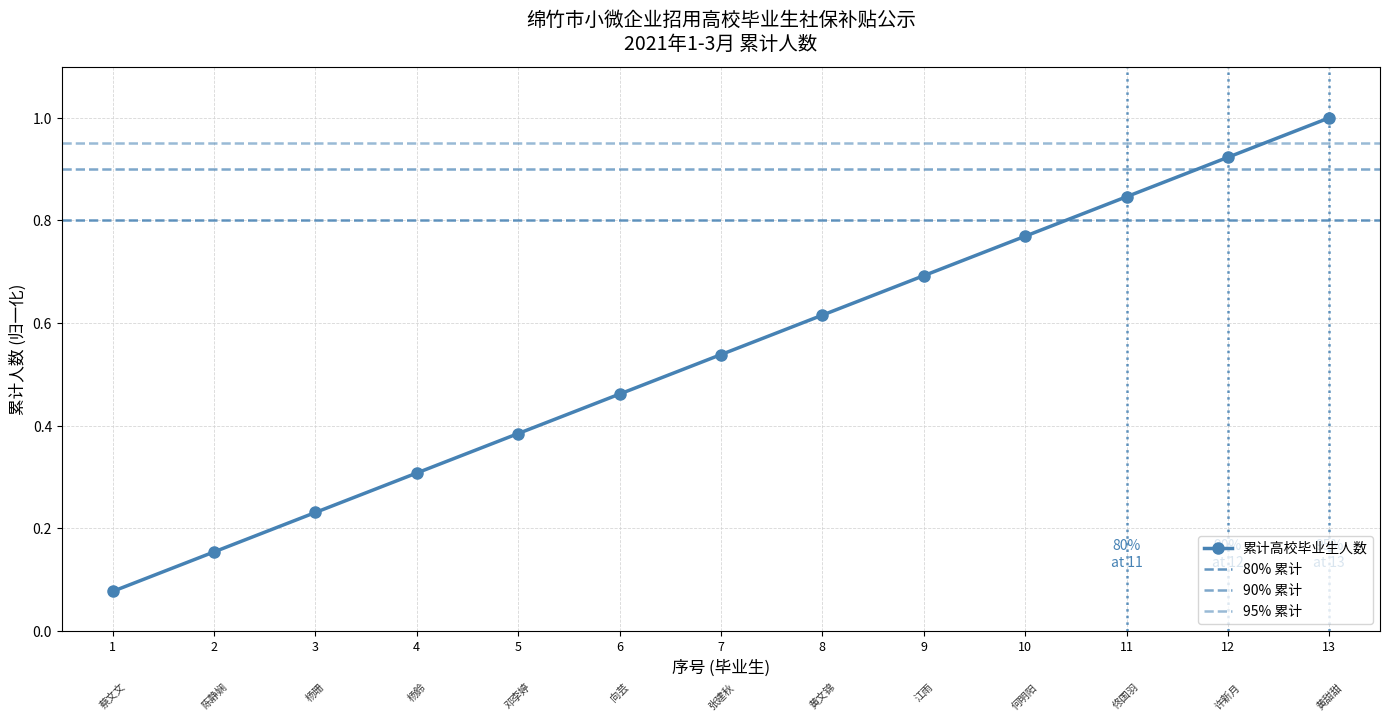

Count the number of categories in the chart.

13